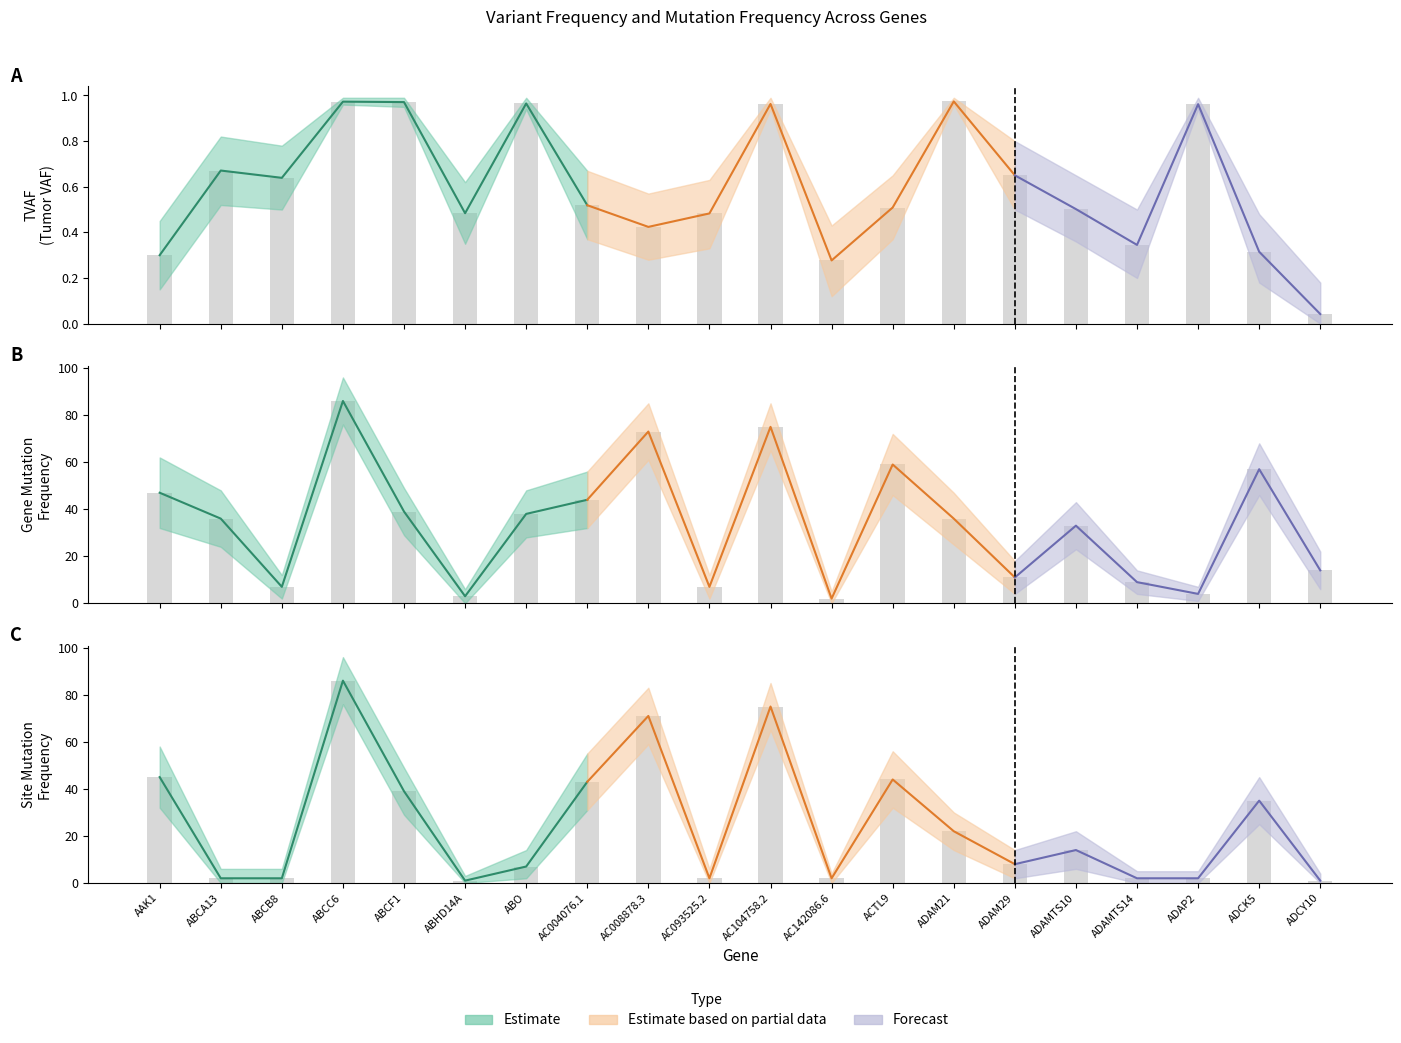

What position from the right is ADCK5?

2